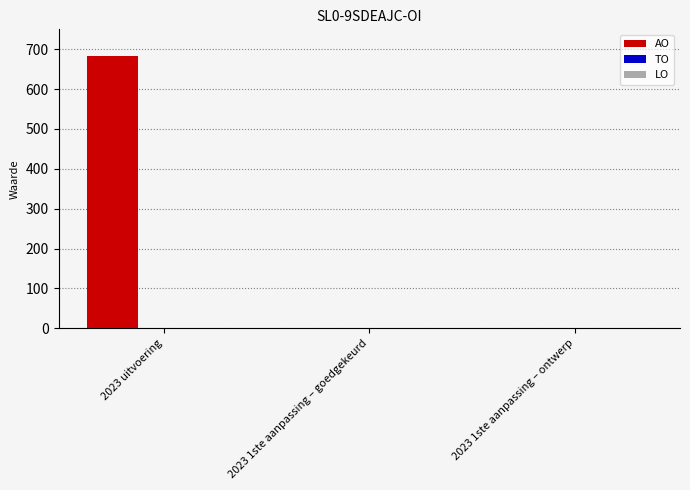

Is it true that the value at 2023 1ste aanpassing – ontwerp is 0?

True